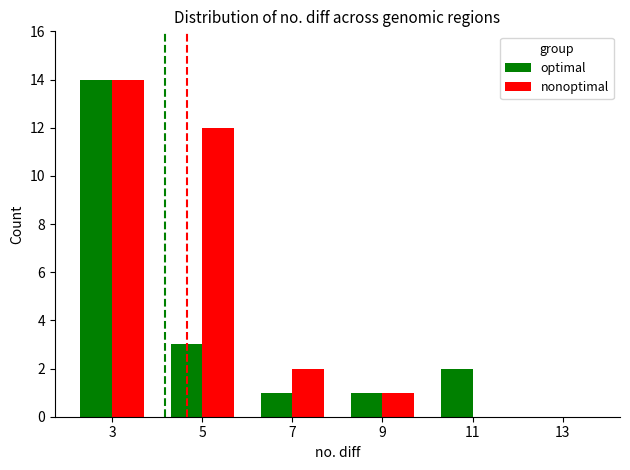

Is it true that nonoptimal equals 0 at 11?

True